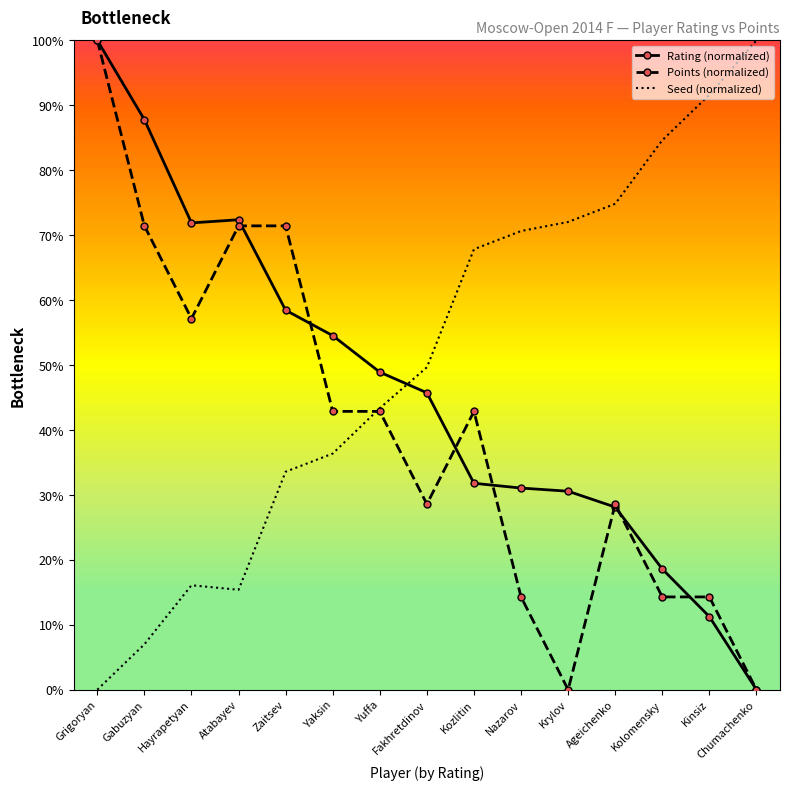

True or false: Seed (normalized) and Rating (normalized) intersect in this chart.

True